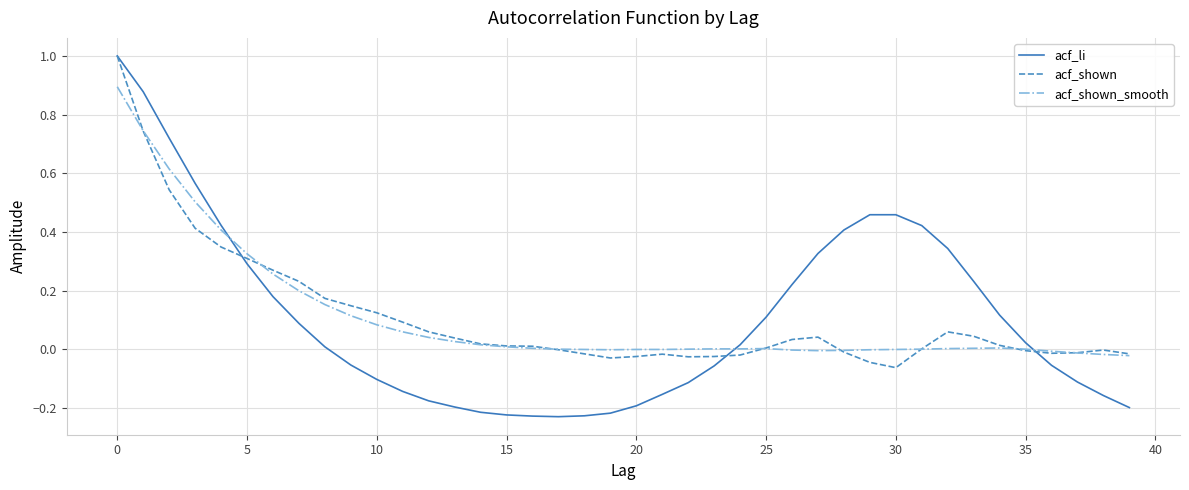

Which series has the largest range (max minus min)?

acf_li